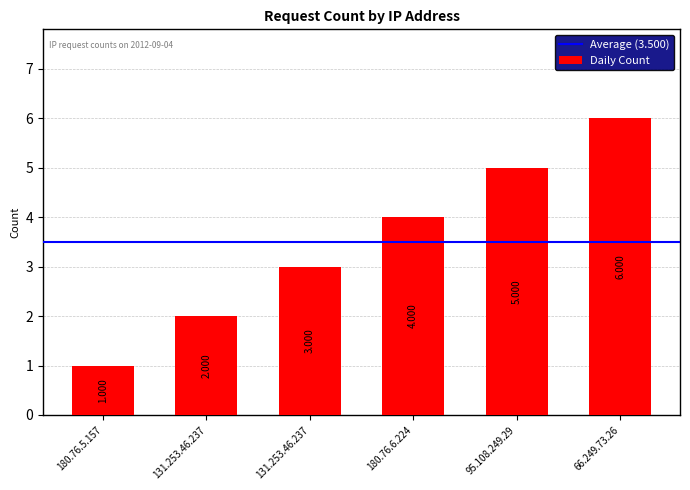

How many data points does each series have?

6